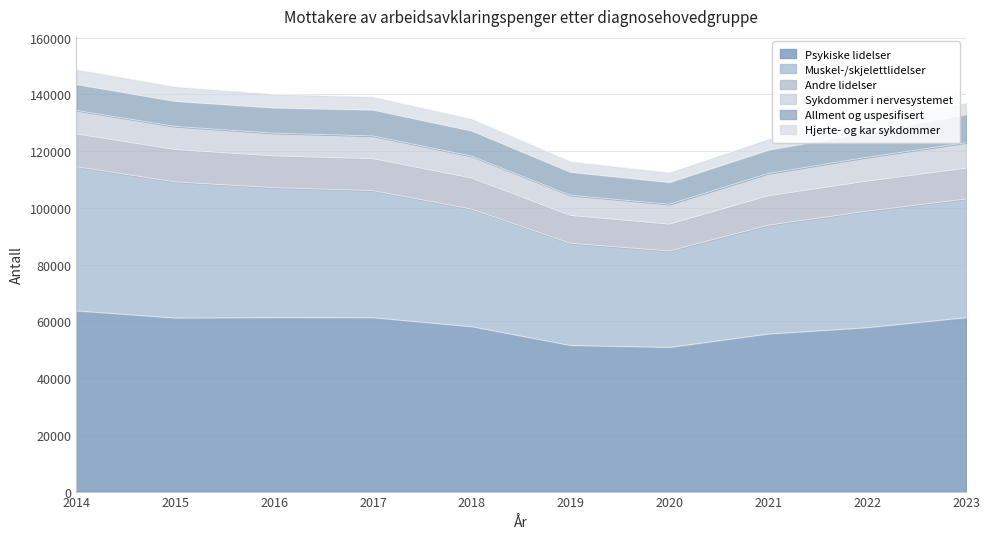

What is the value of the Psykiske lidelser point at the 4th from the left?

61294